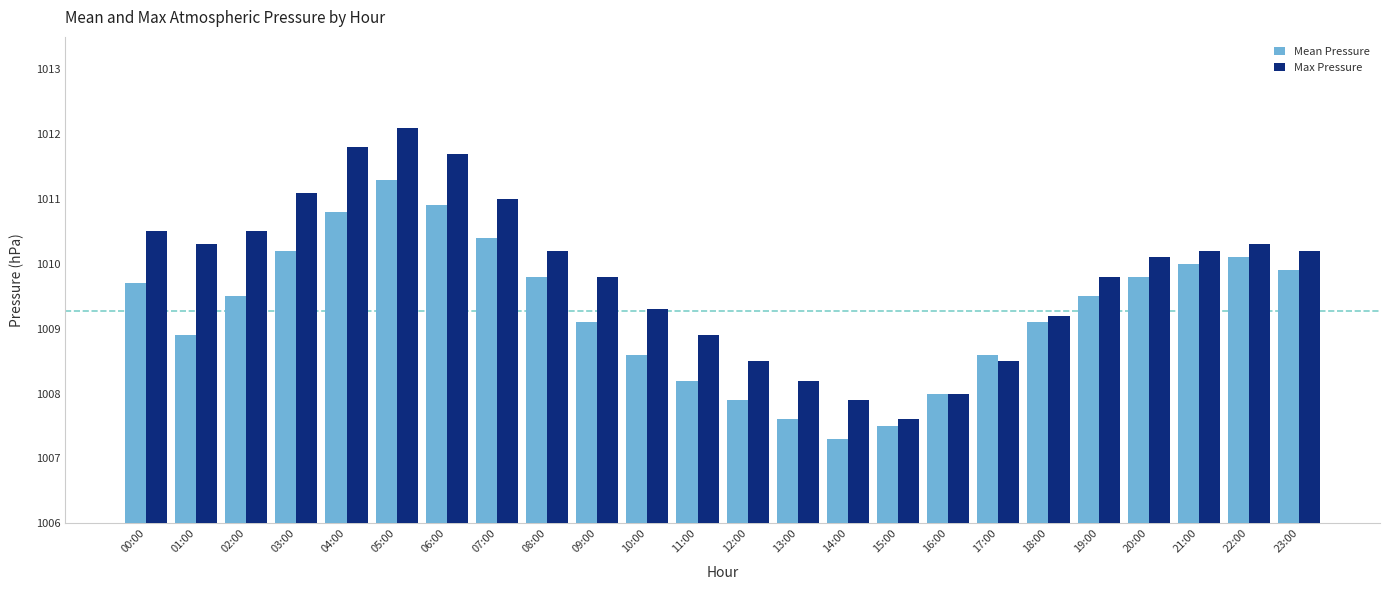

The Mean Pressure series shows 1010.8 at 04:00. True or false?

True